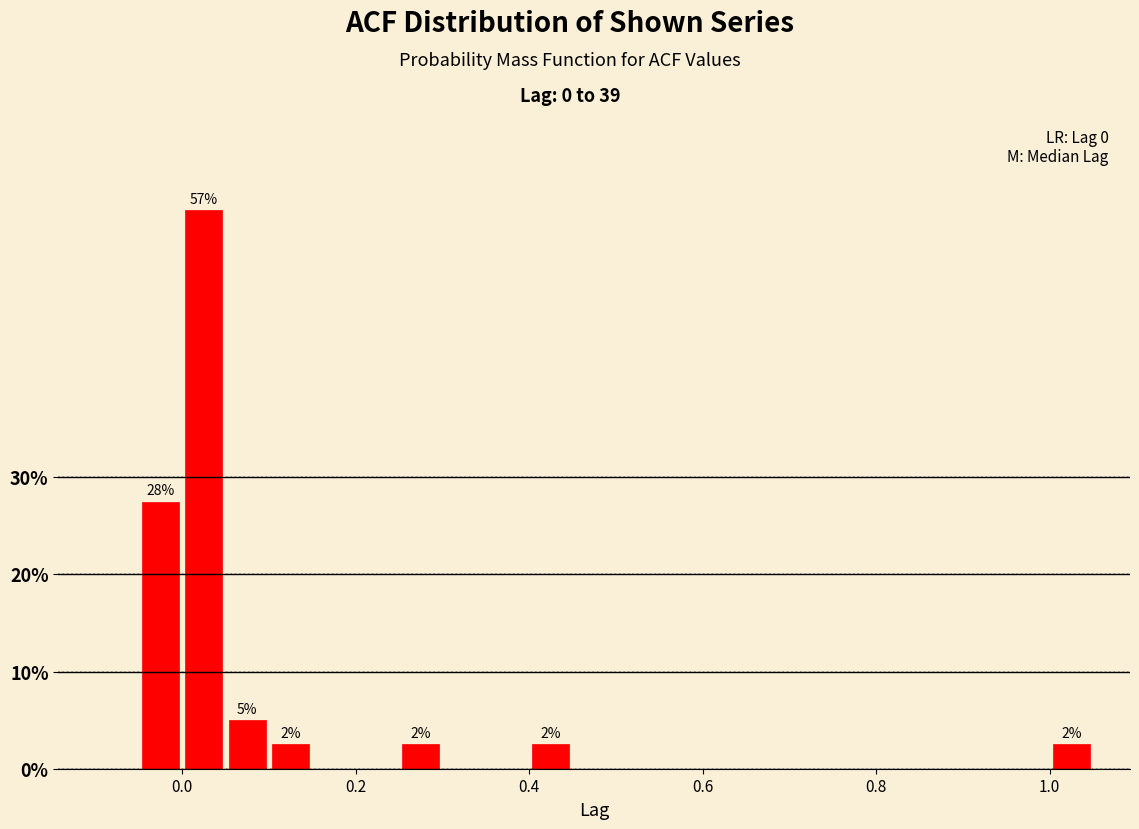

Read against the x-axis, roughly where is the centre of the tallest bar?

0.02